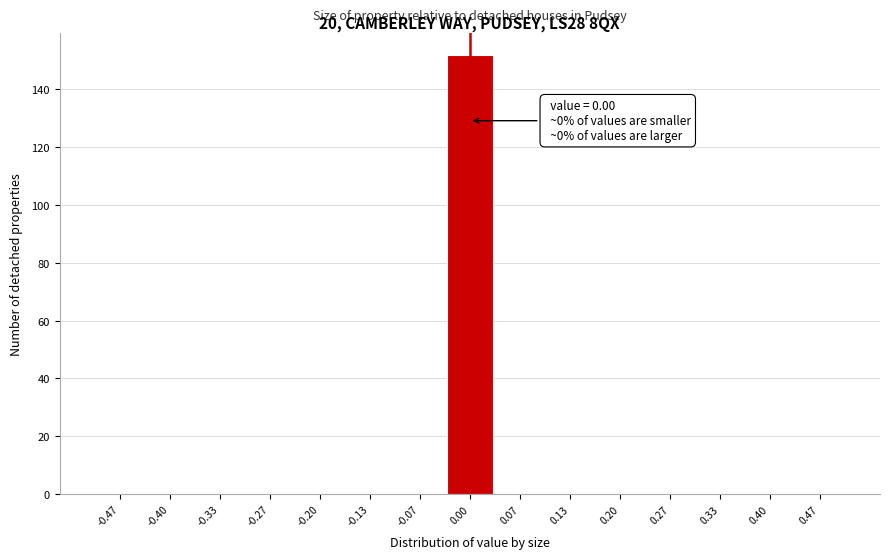

Over which range of the x-axis is the bar tallest?

-0.03 to 0.03